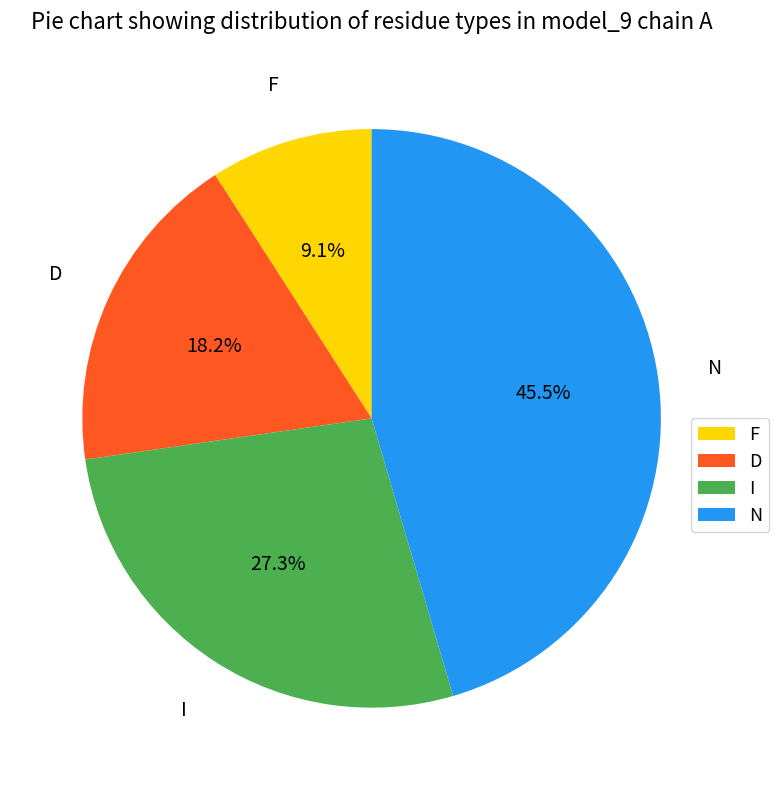

Do I and D together represent more than half of the pie?

No